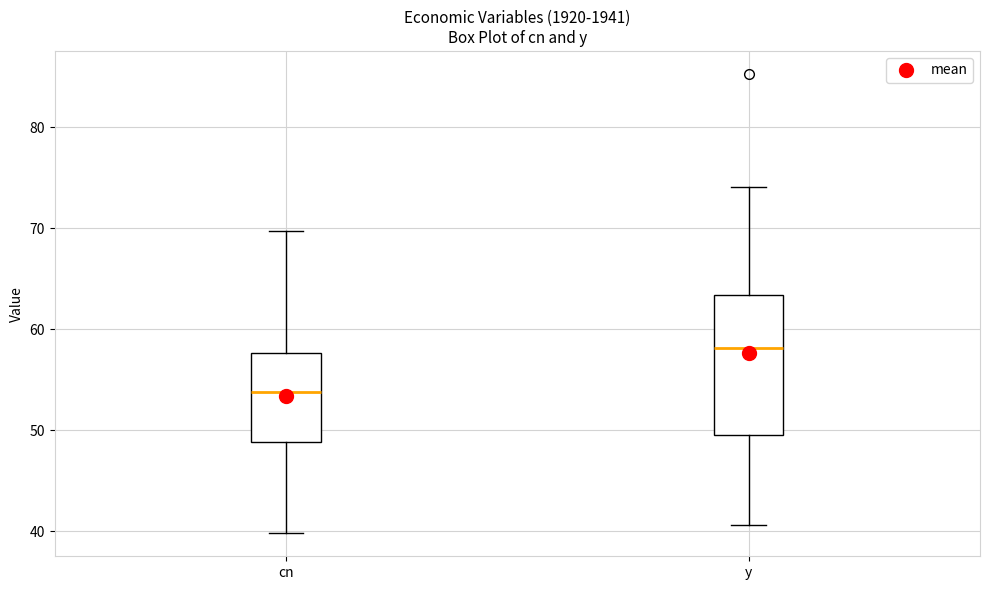

Comparing the boxes themselves (not the whiskers), which one is the tallest?

y